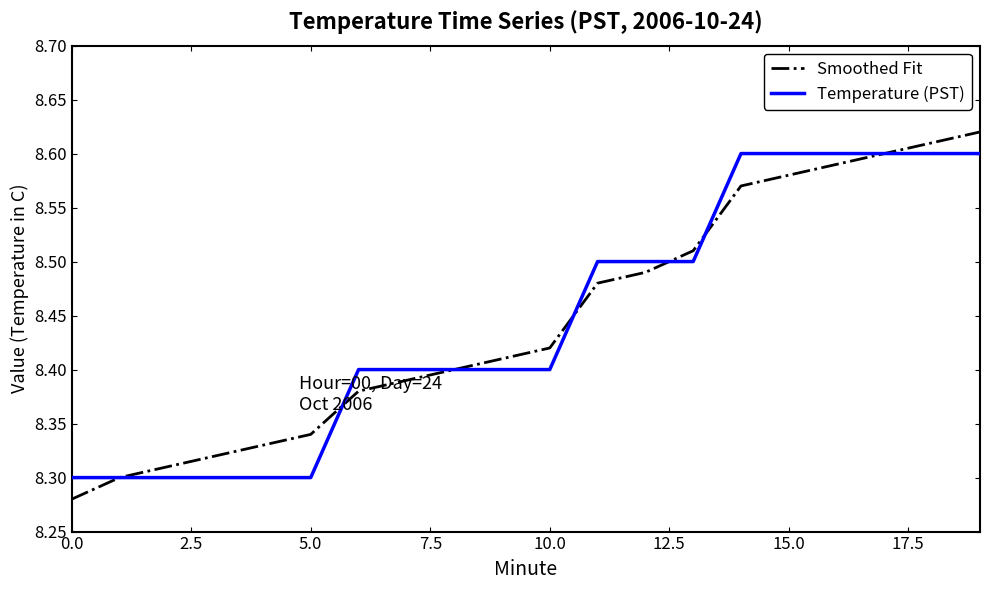

Which series has the widest spread of values?

Smoothed Fit